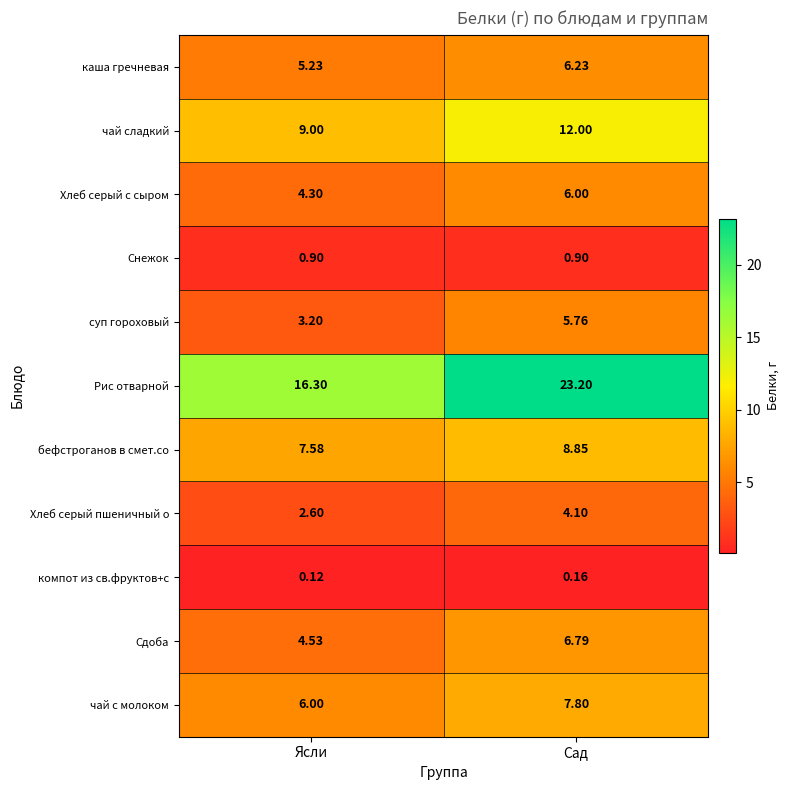

At which category is the sum across all series the highest?

Сад